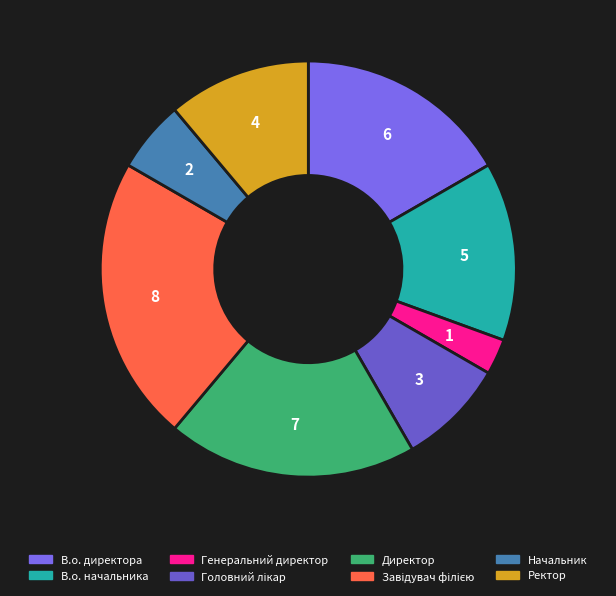

How many slices are in this pie chart?

8